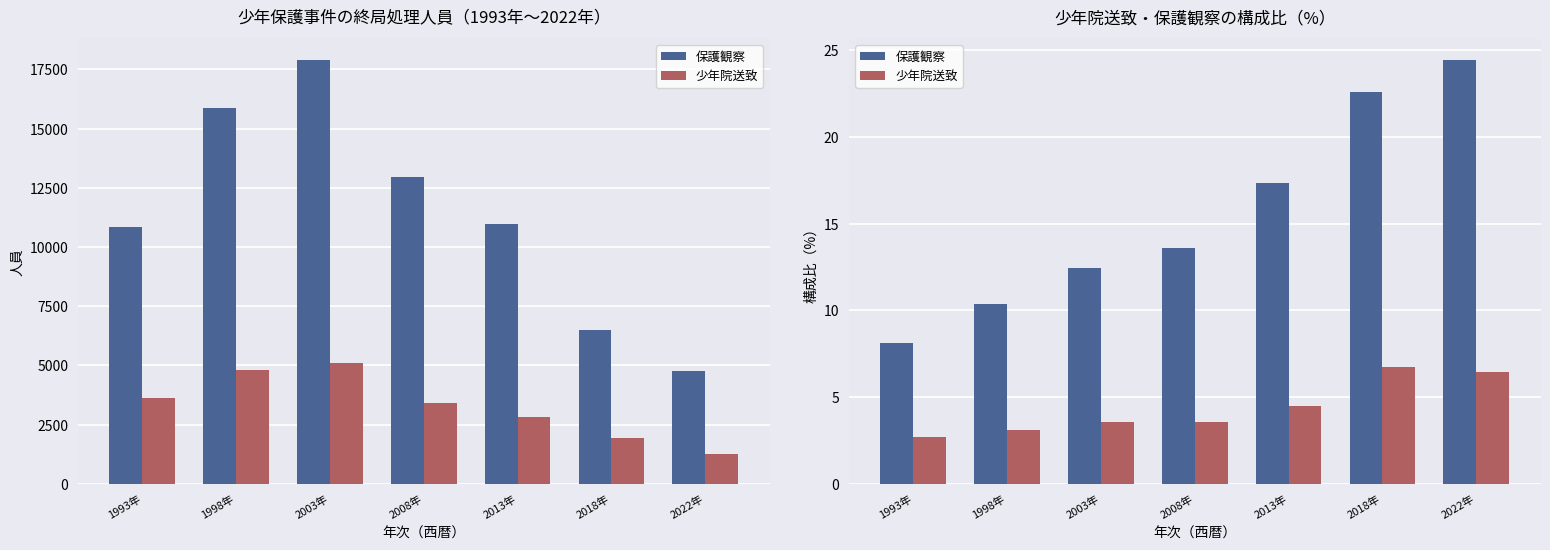

How many groups of bars are there?

7